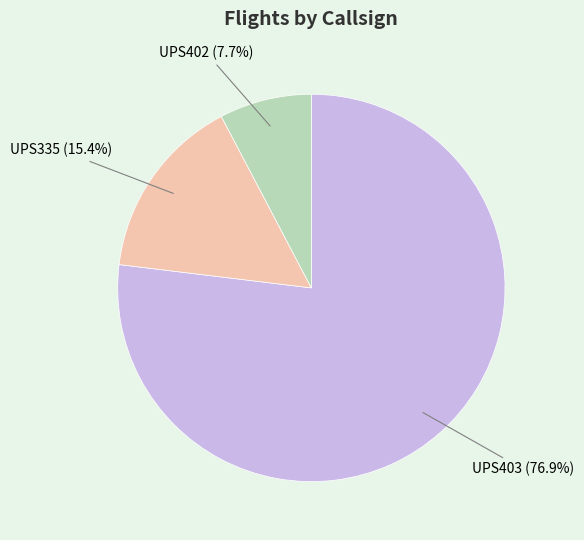

To the nearest percent, what is the difference between the UPS402 and UPS335 slice percentages?

8%